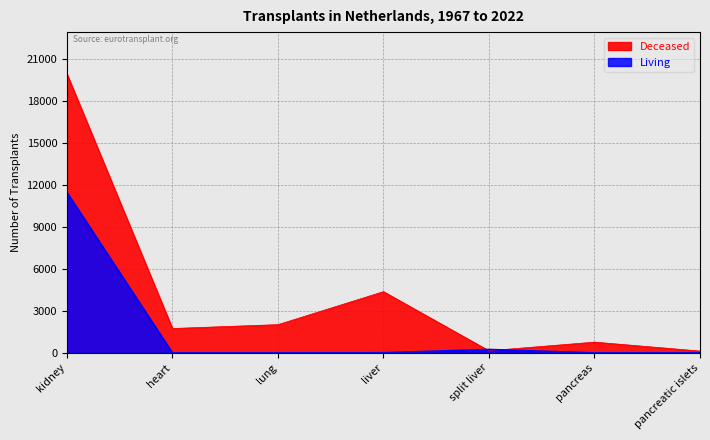

Which series has the widest spread of values?

Deceased